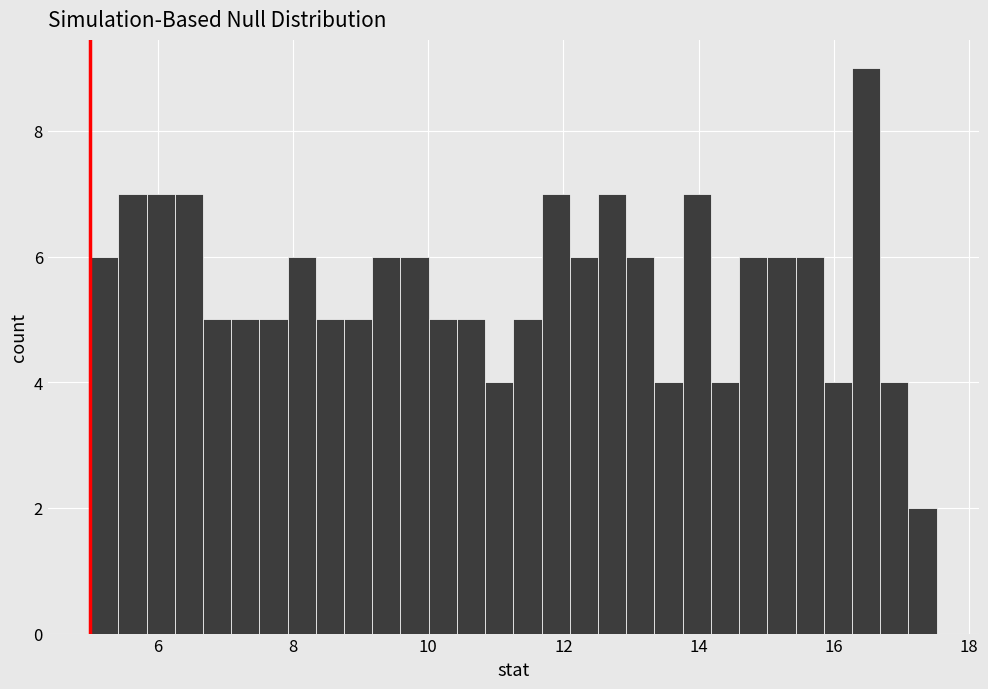

Around what value on the x-axis is the tallest bar? Give the approximate position of its centre, as read against the axis.

16.4